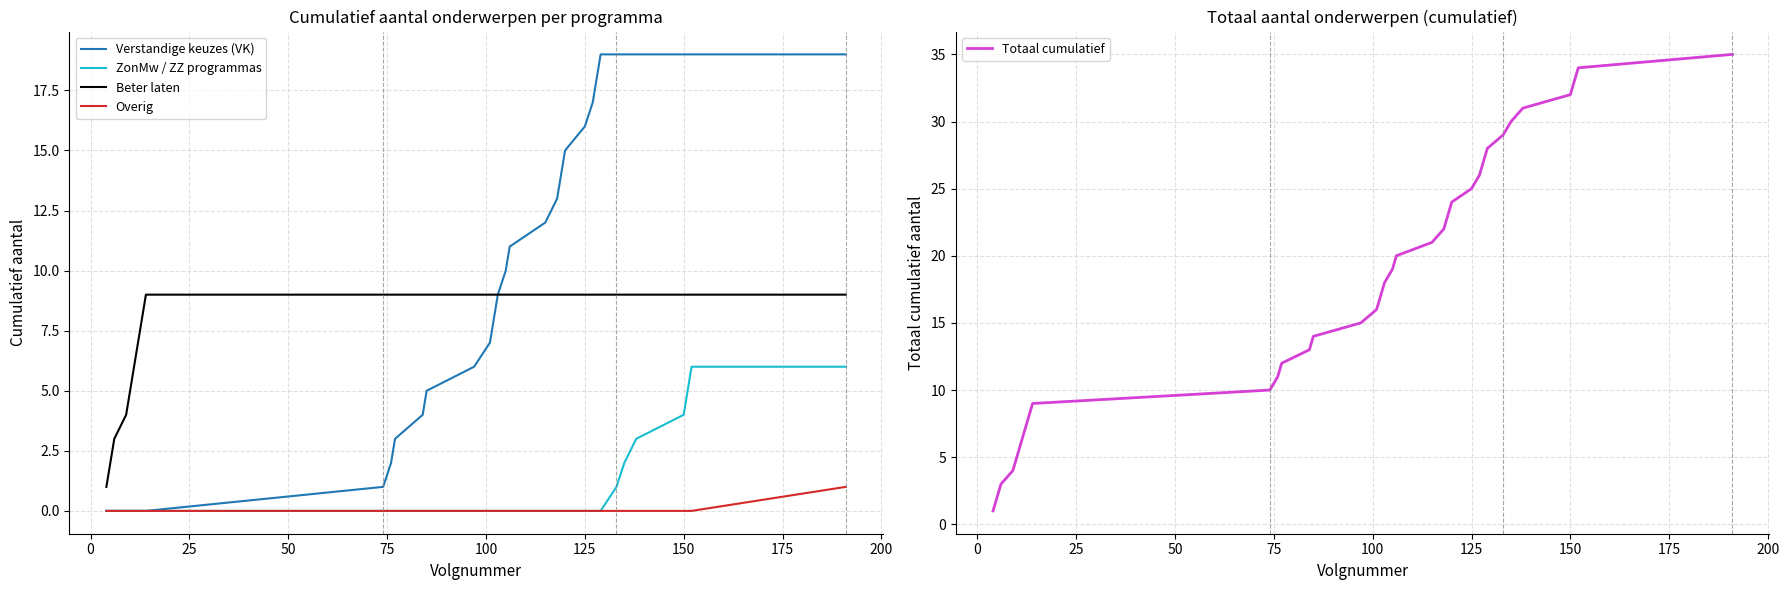

Which series has the largest total across all categories?

Totaal cumulatief